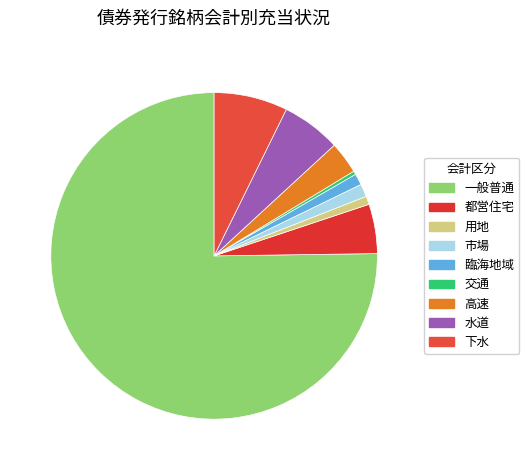

Count the number of slices in the pie.

9